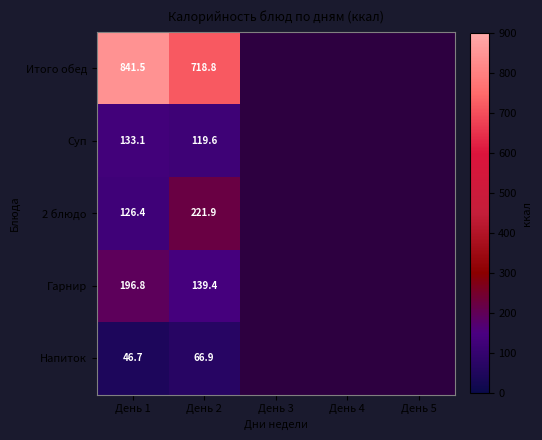

Which label corresponds to the smallest value in the chart?

День 1